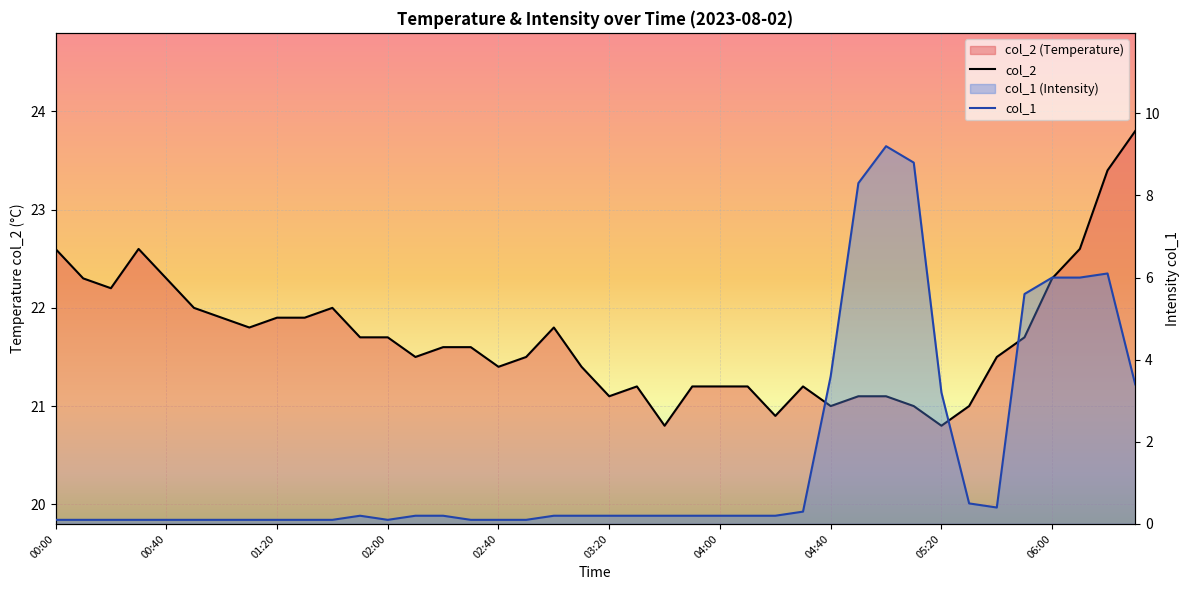

Between 28 and 33, which series saw the biggest shift?

col_1